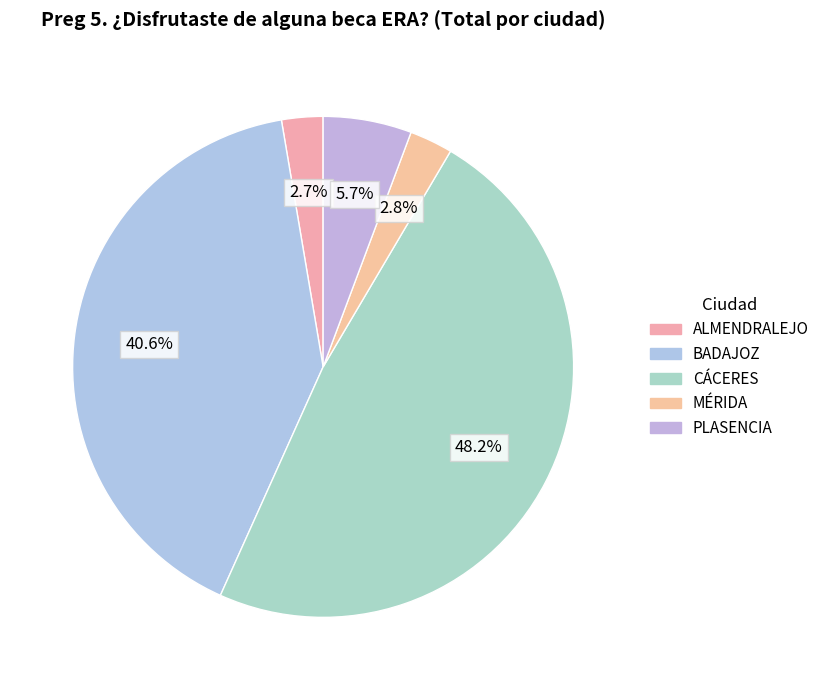

Which category has the biggest portion of the pie?

CÁCERES